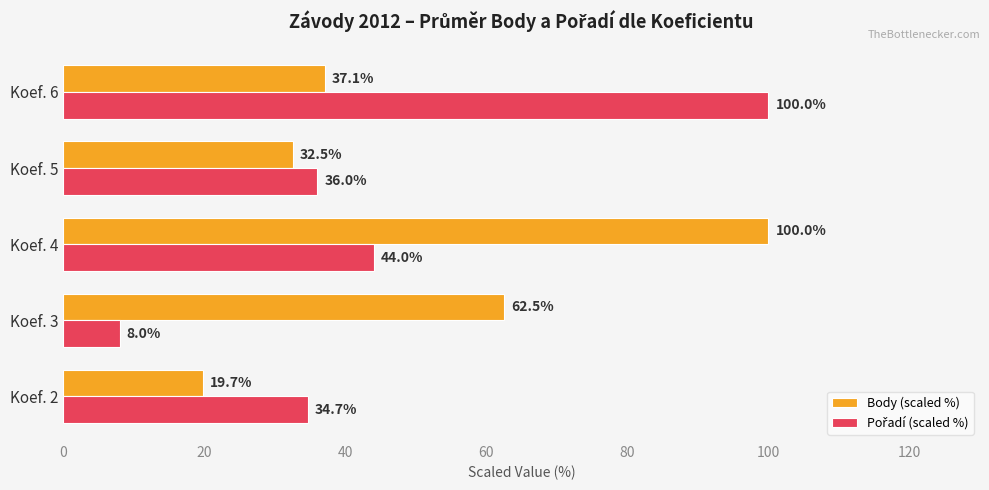

Which series changed the most between Koef. 3 and Koef. 4?

Body (scaled %)